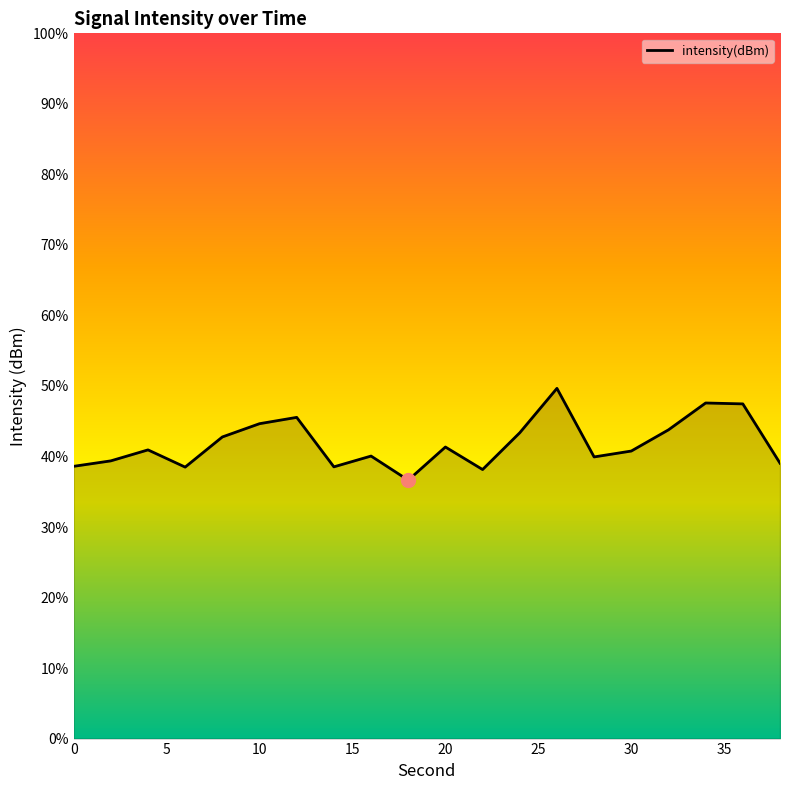

Between 28 and 12, which is larger?

12